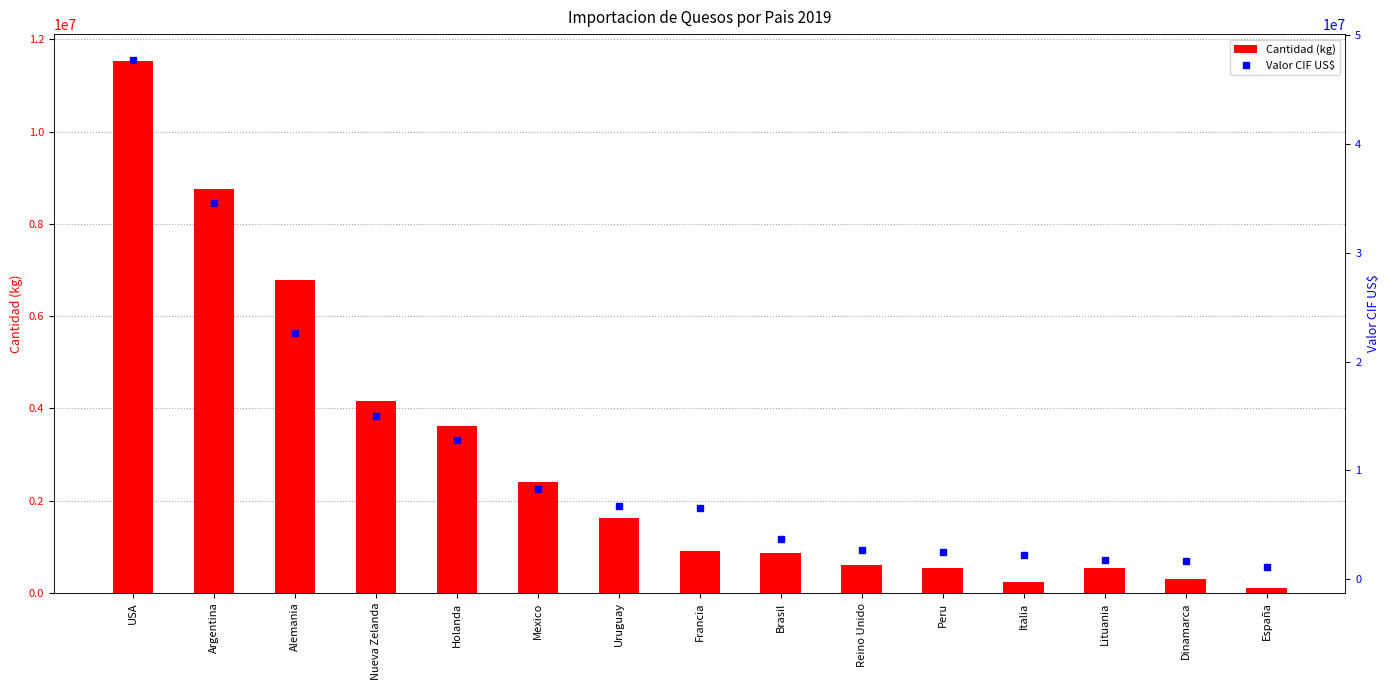

What is the total value across all series at Mexico?

10740996.8